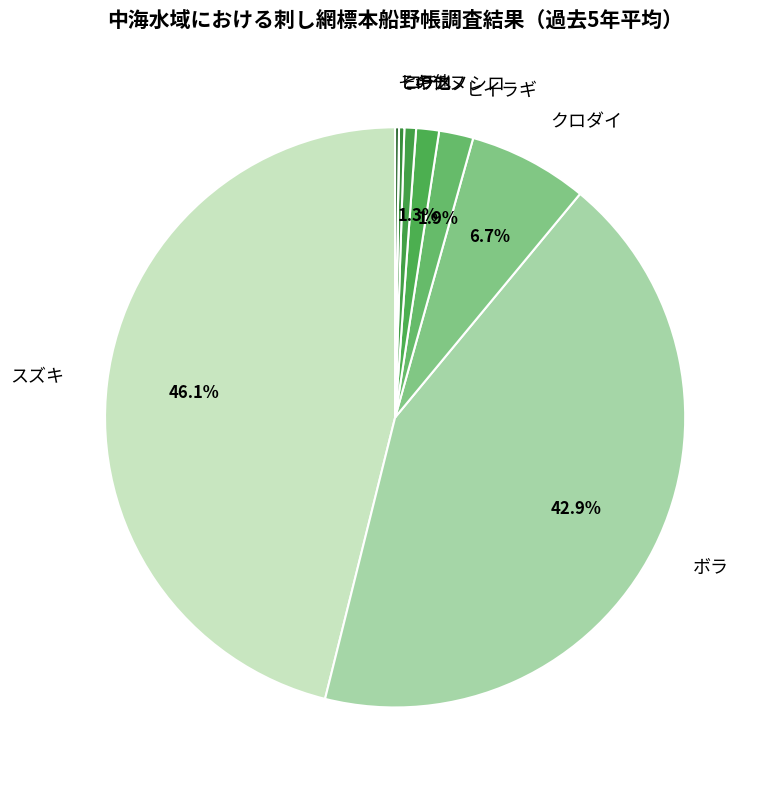

Is there a majority slice in this chart?

No